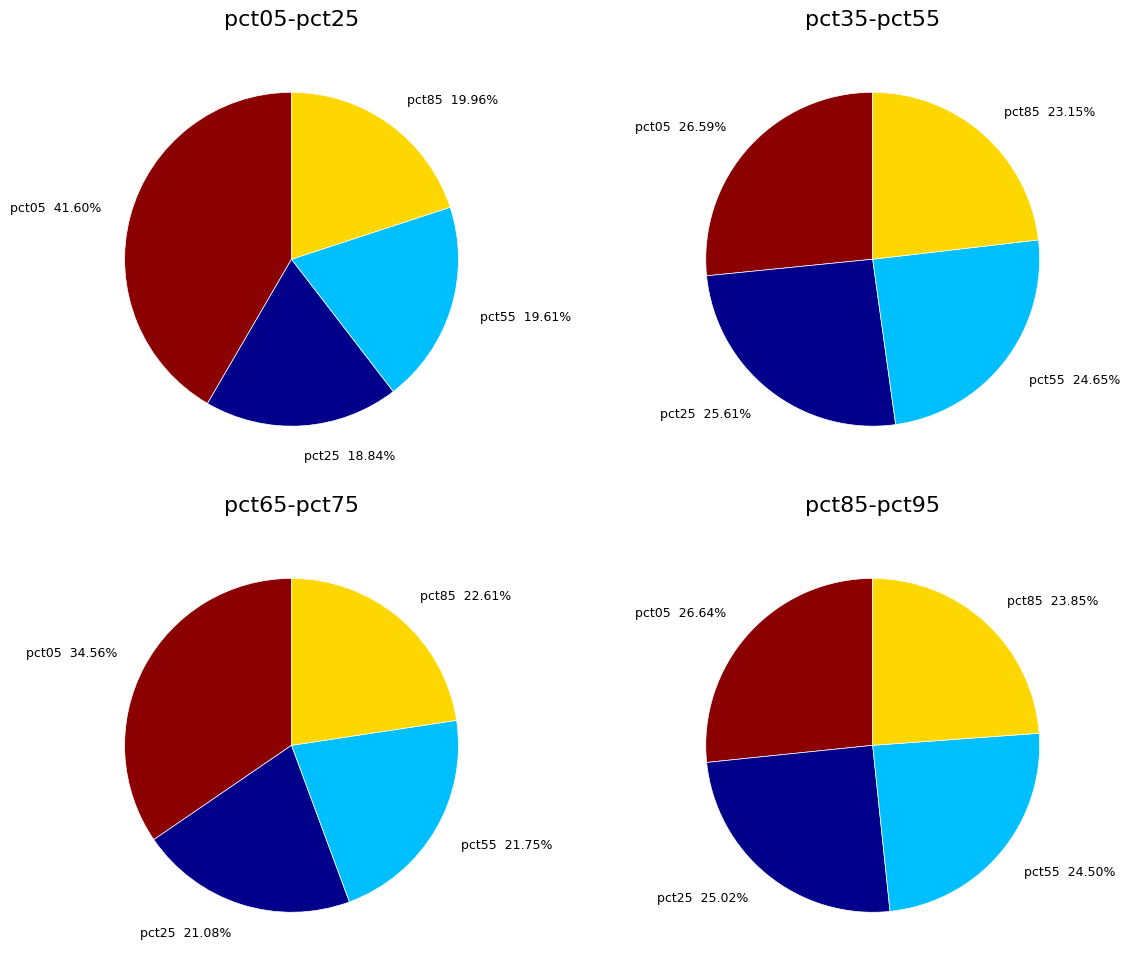

Which has a higher value, pct65 or pct75?

pct65